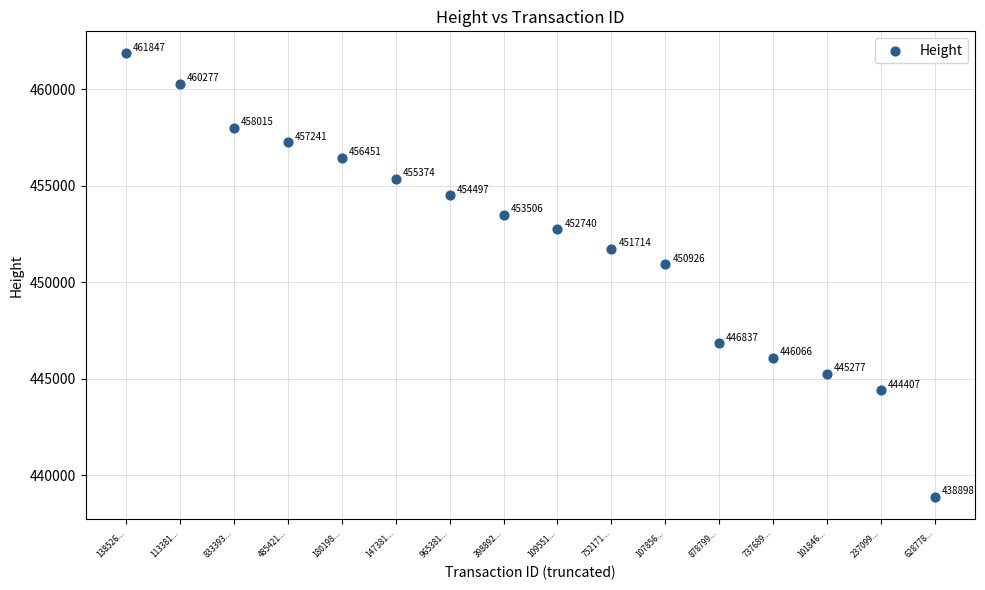

What Y value in the scatter plot is closest to 450372?

450926